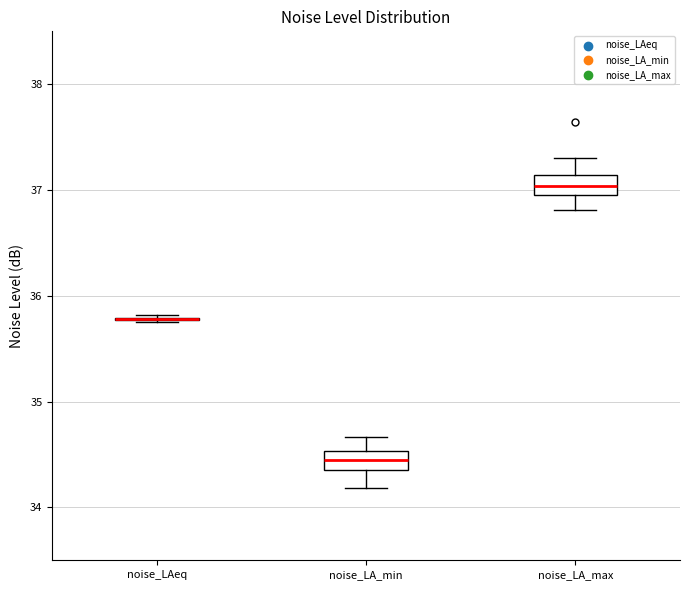

Reading left to right, read every box against the y-axis: the position of its median line, the range the box covers, and the ends of its whiskers. The values are not printed on the chart, so give them approximately, as read against the axis.

noise_LAeq: box collapsed to a line at 35.8, whiskers 35.8 to 35.8
noise_LA_min: median 34.4 (inside the box), box 34.4 to 34.5, whiskers 34.2 to 34.7
noise_LA_max: median 37.0 (inside the box), box 37.0 to 37.1, whiskers 36.8 to 37.3